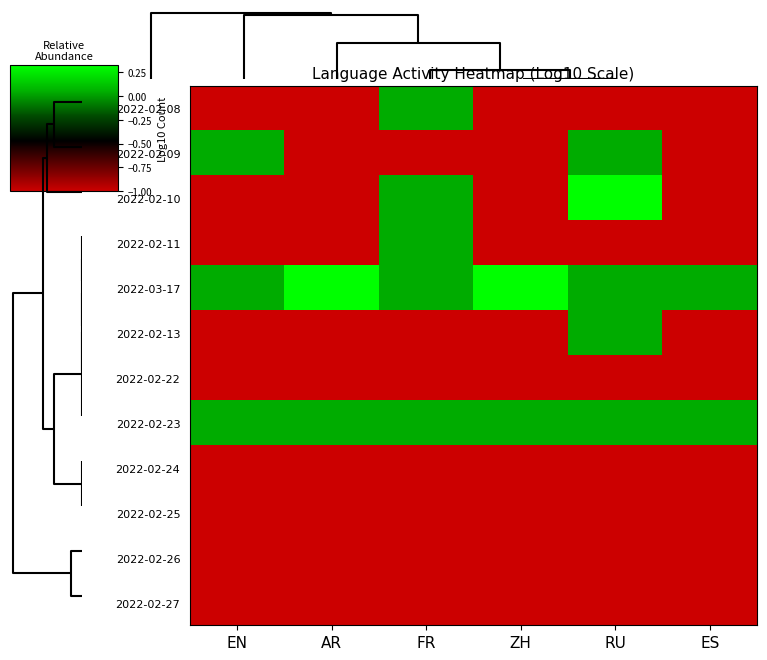

At how many categories does at least one series exceed 0?

6